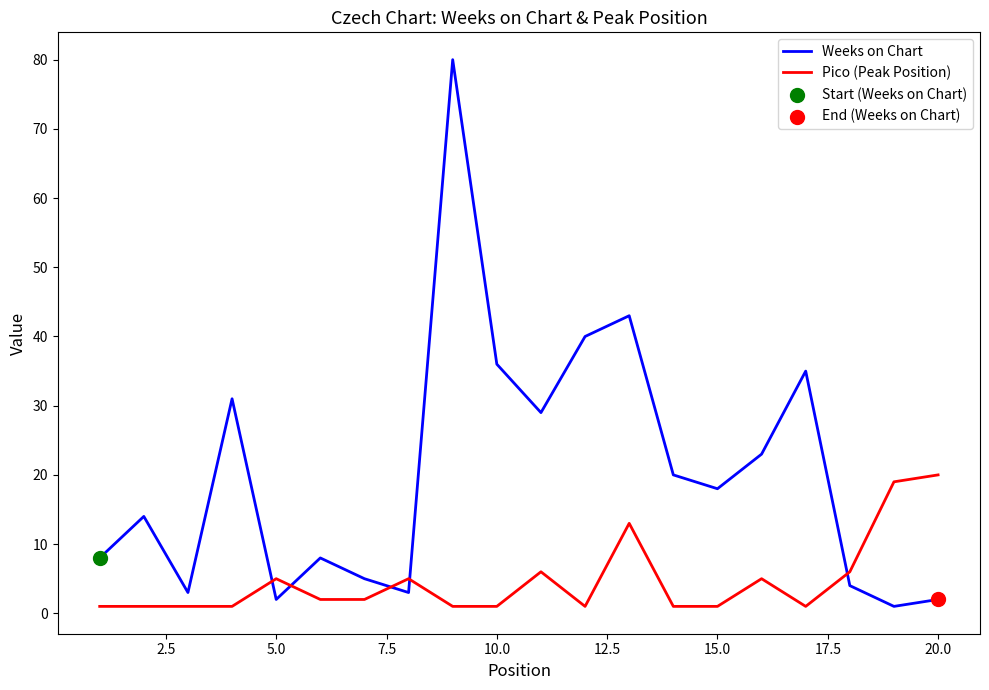

Which series has the largest total across all categories?

Weeks on Chart